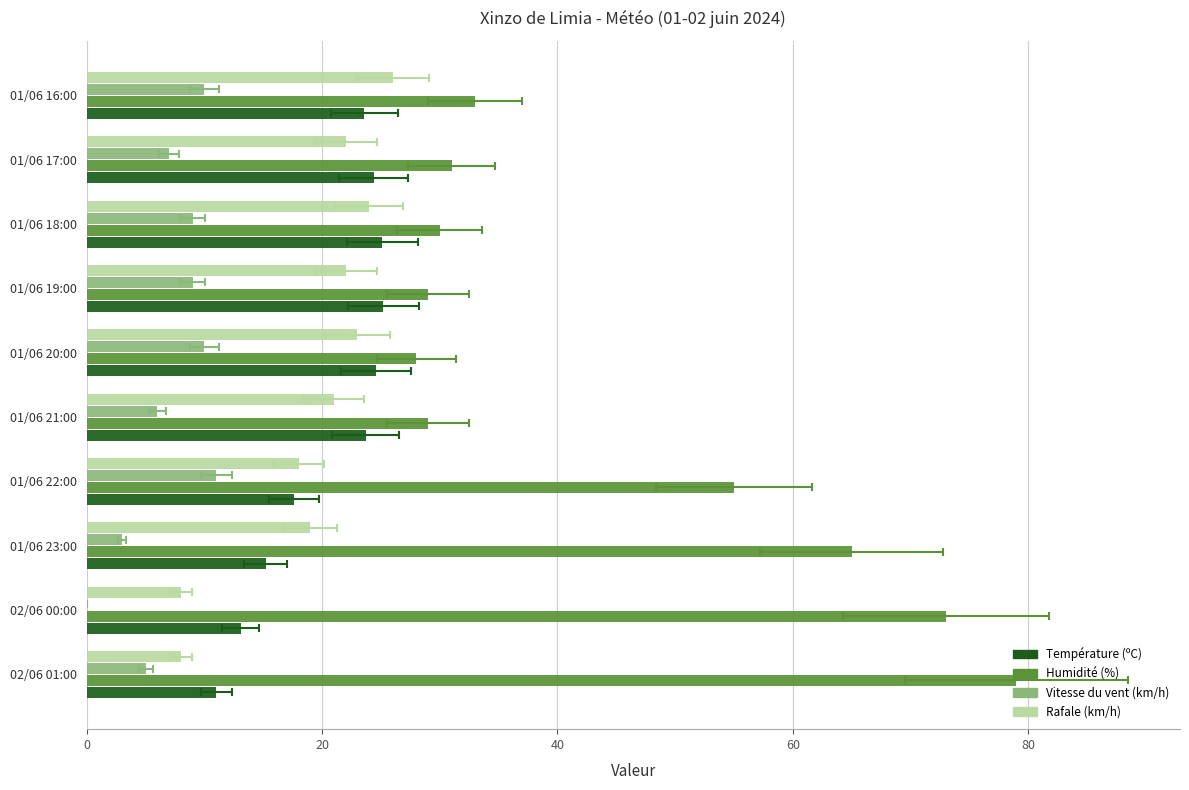

Does the chart contain any negative values?

No